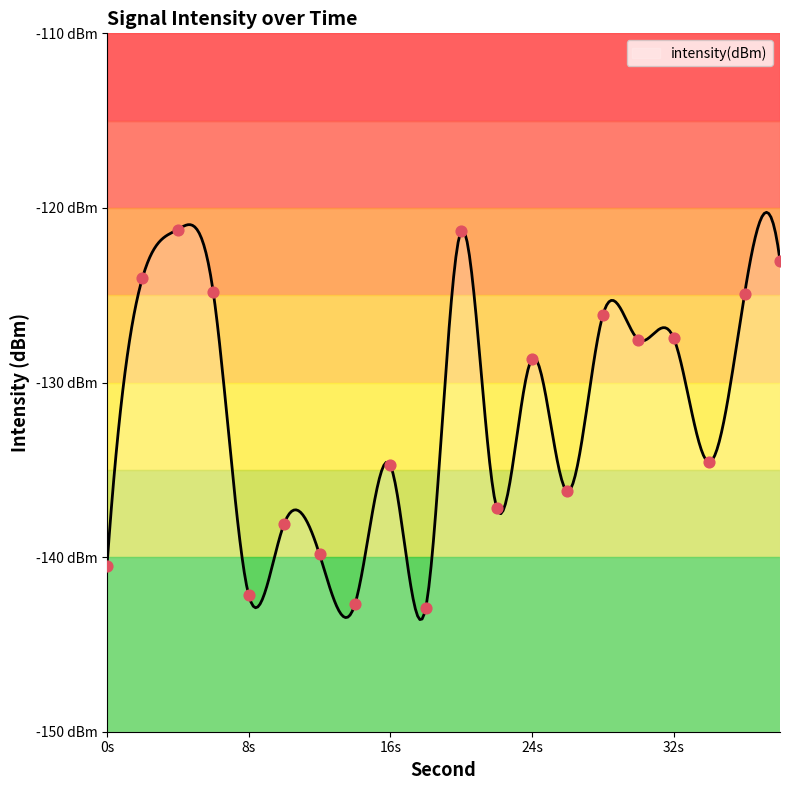

Between 20 and 22, which is larger?

20